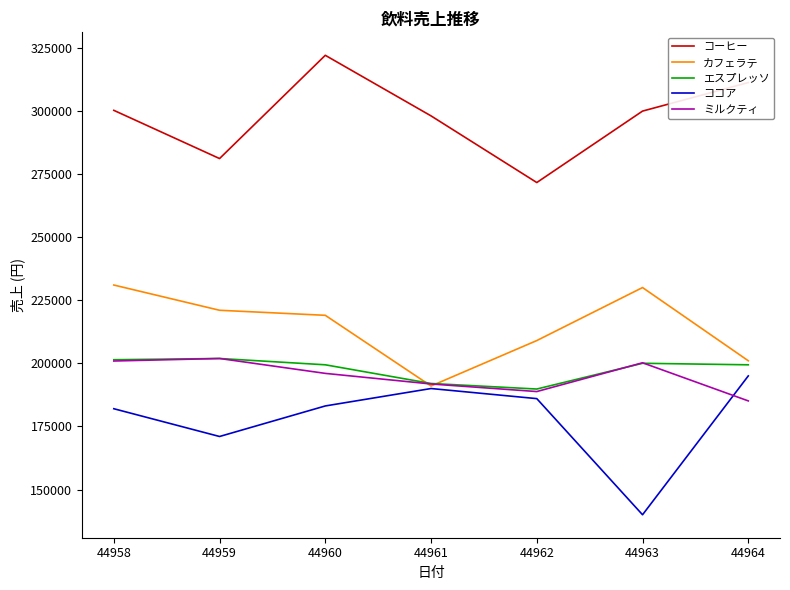

Where does the カフェラテ series first go above 219000?

44958